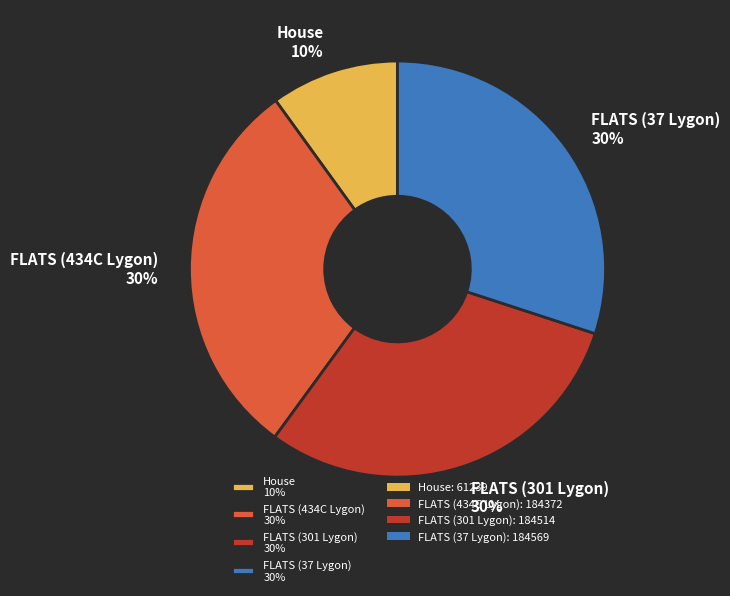

To the nearest percent, what portion does FLATS (301 Lygon) represent?

30%